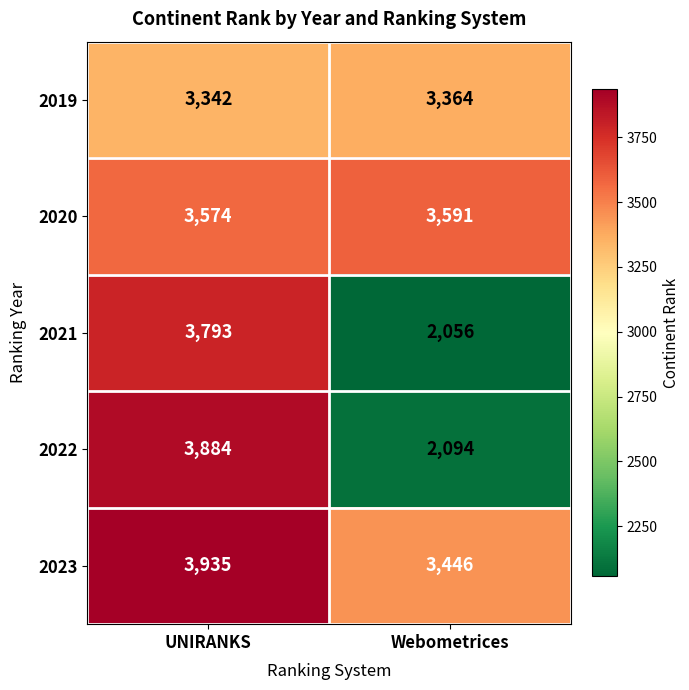

What is the difference between the maximum and minimum values in the 2020 series?

17